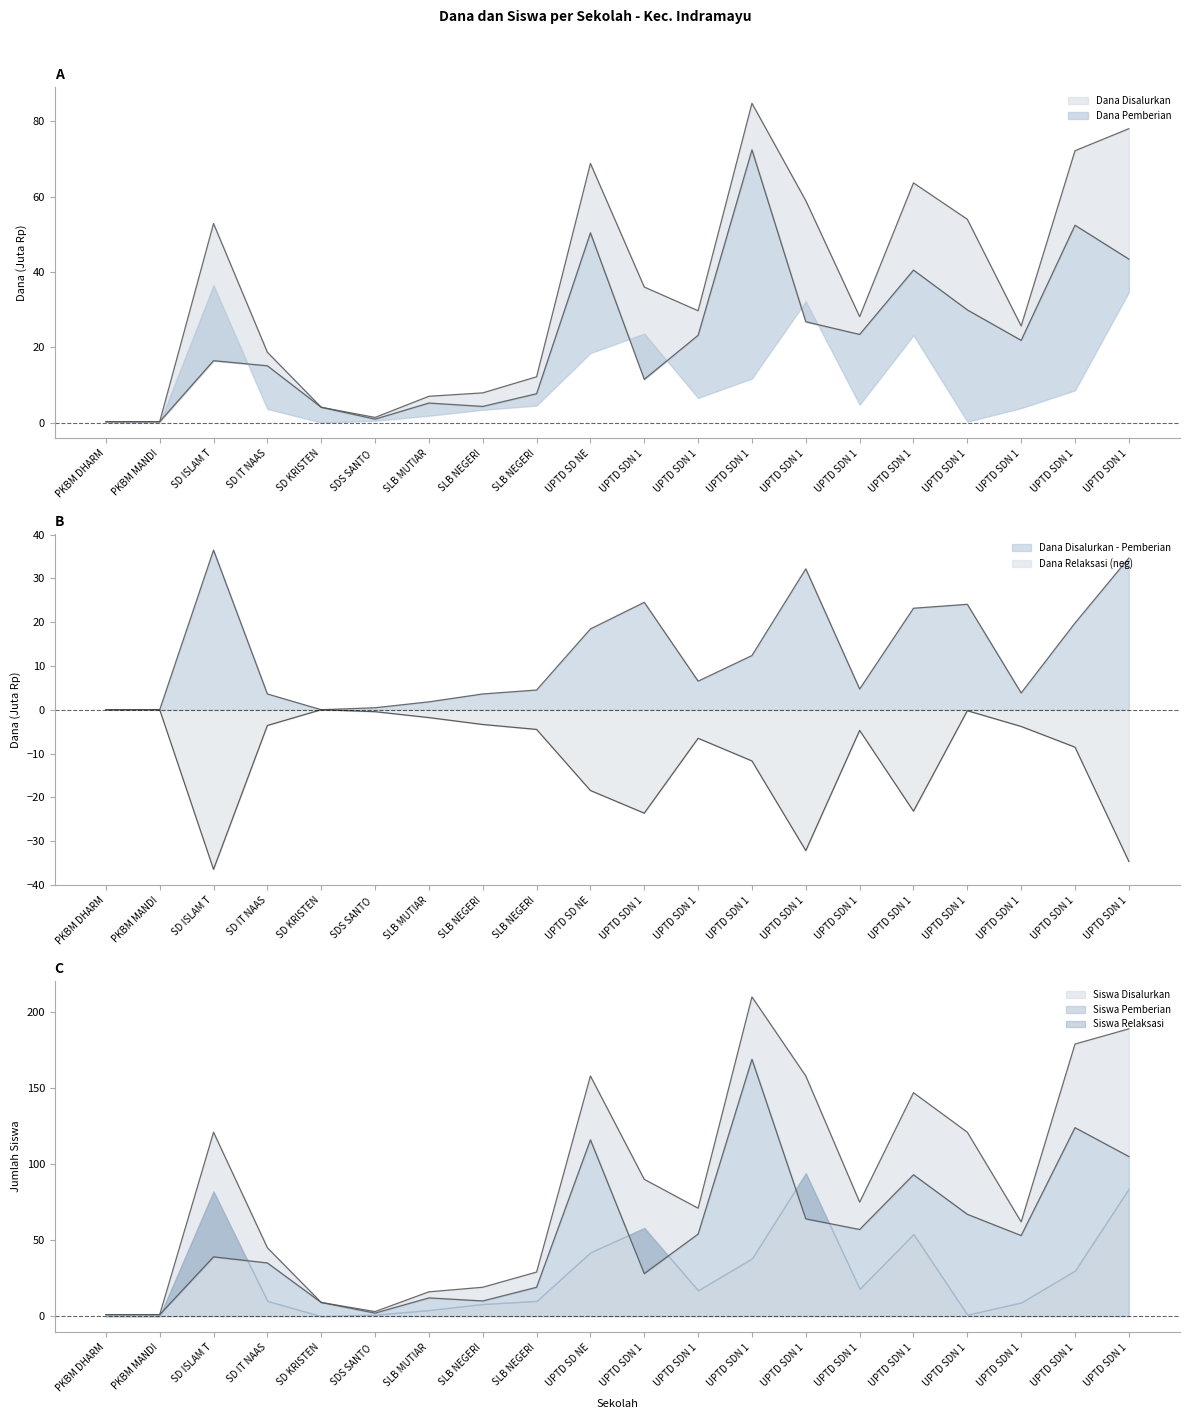

In Dana Disalurkan, how many points are lower than both neighbors (excluding endpoints)?

4